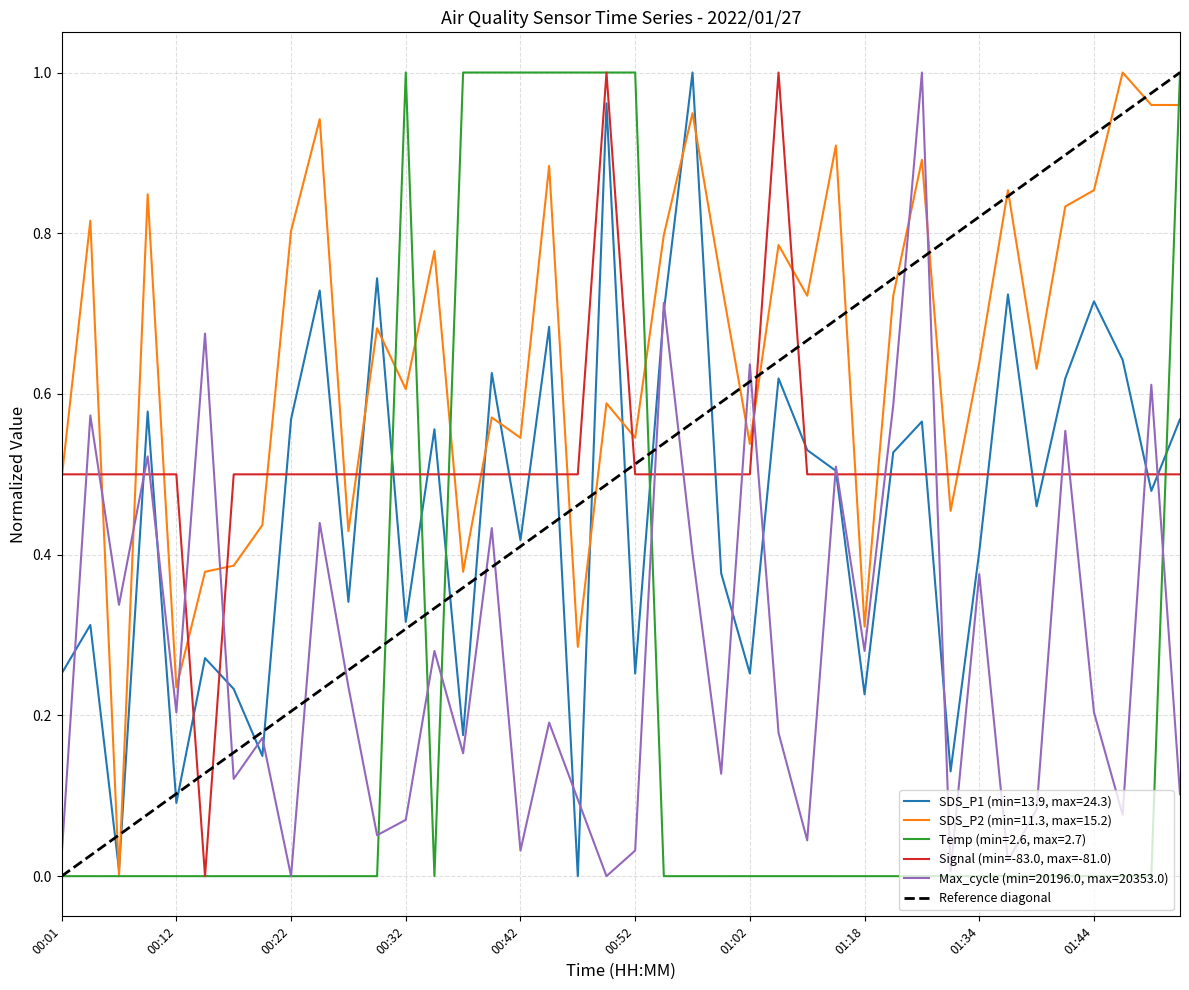

What is the sum of all Signal values?

20.5